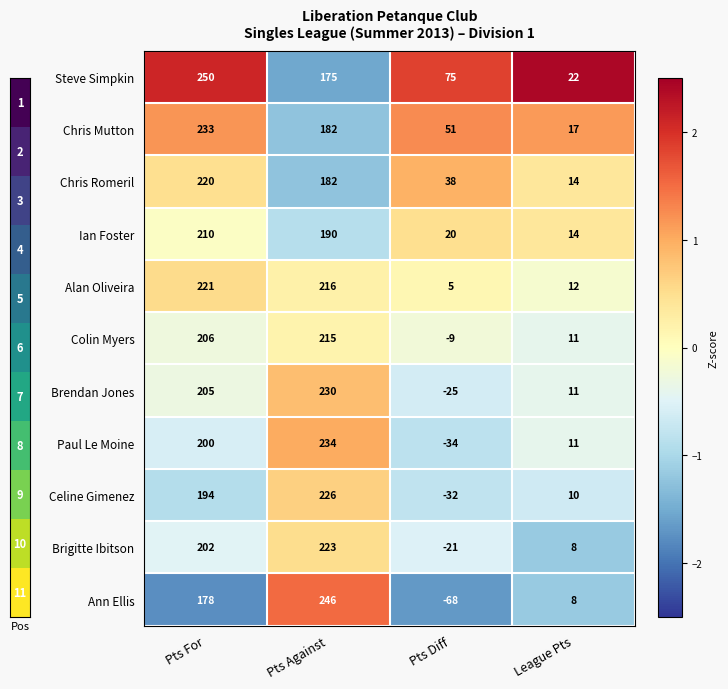

What is the difference between the second highest and second lowest values in the Brendan Jones series?

194